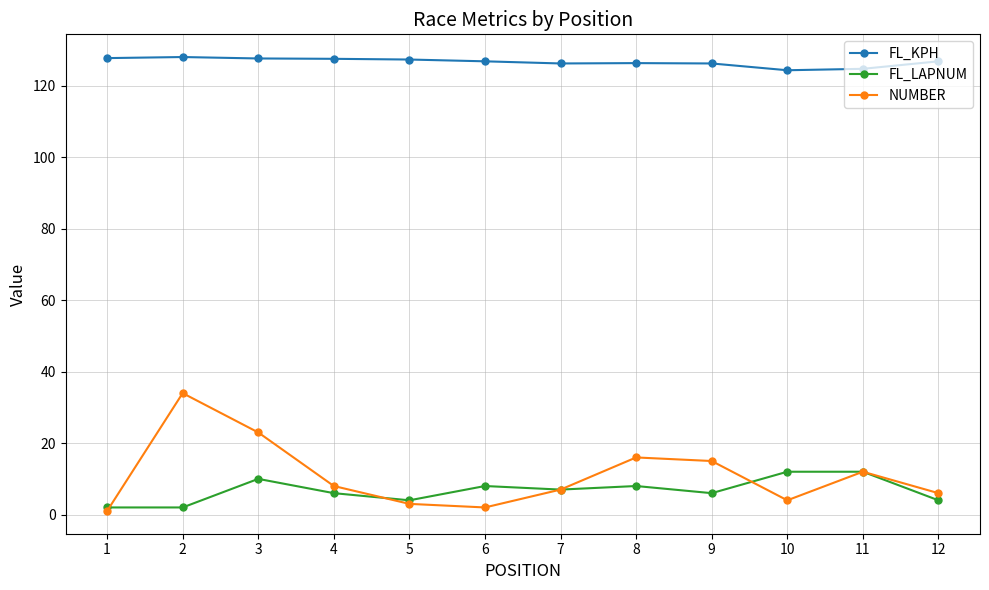

How many FL_LAPNUM values are between 4 and 10?

8